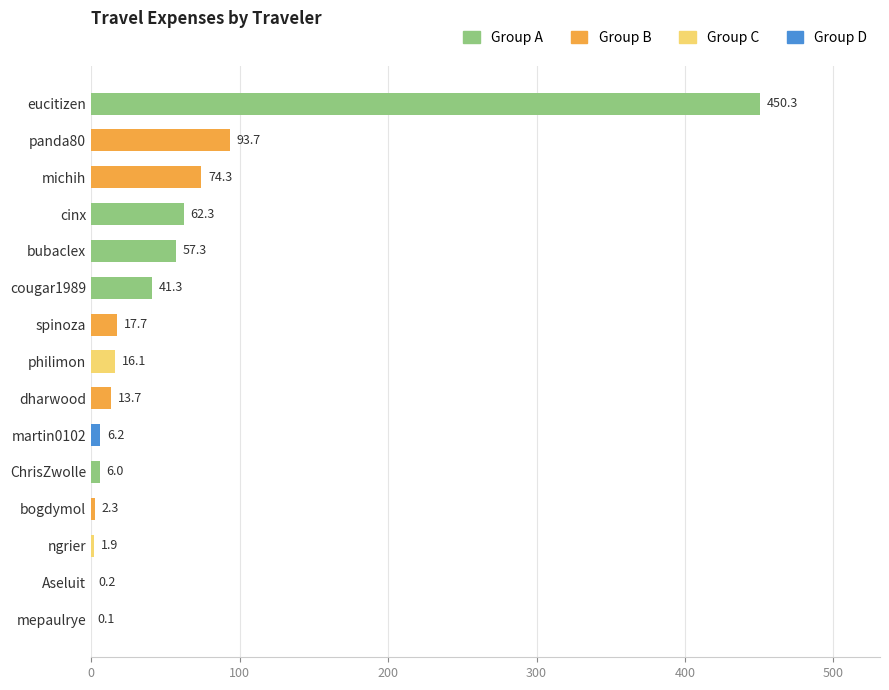

How many series are shown in this chart?

1